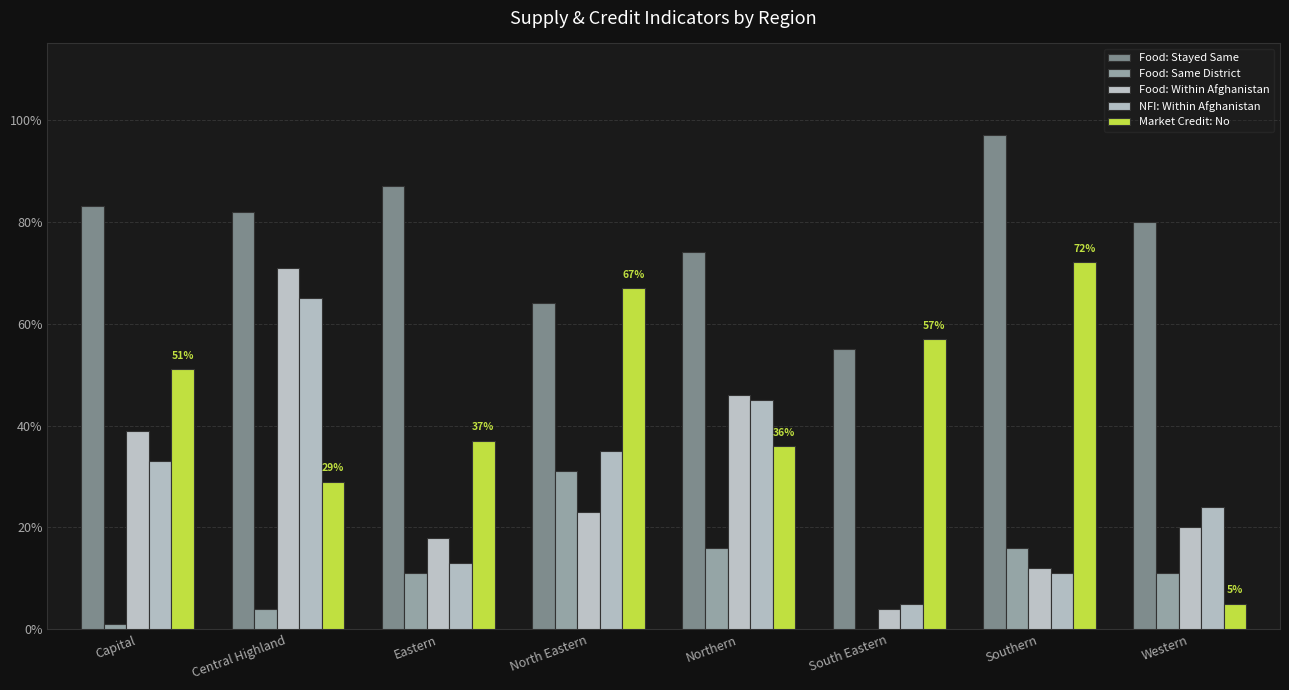

Does the chart contain stacked bars?

No